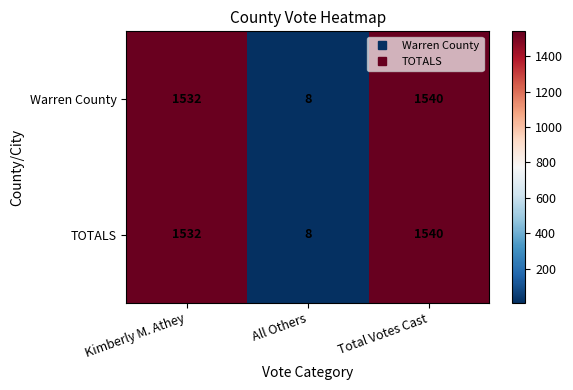

Rank the categories by Warren County value from highest to lowest.

Total Votes Cast, Kimberly M. Athey, All Others